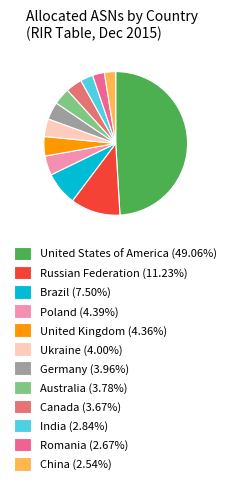

To the nearest percent, what is the combined percentage of Brazil and United Kingdom?

12%